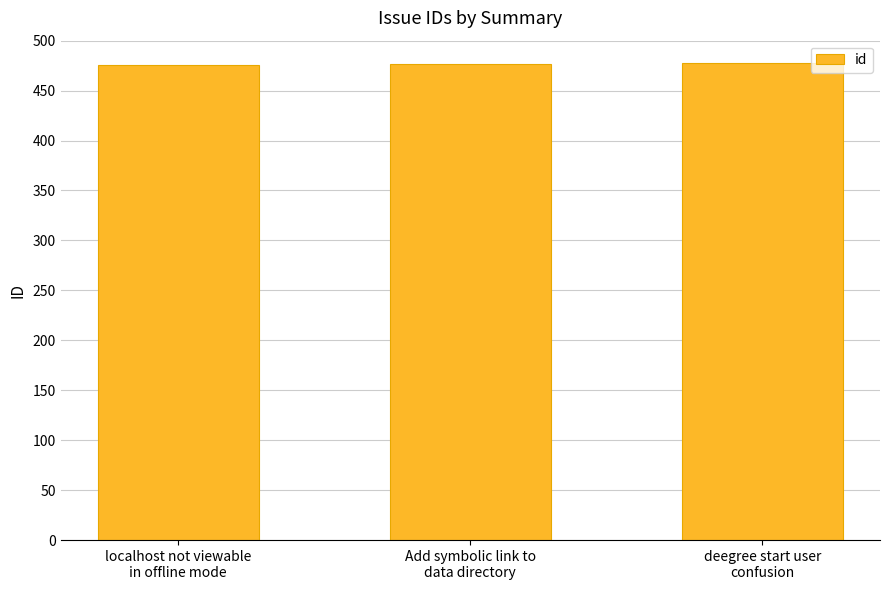

How many data points are less than 477?

1